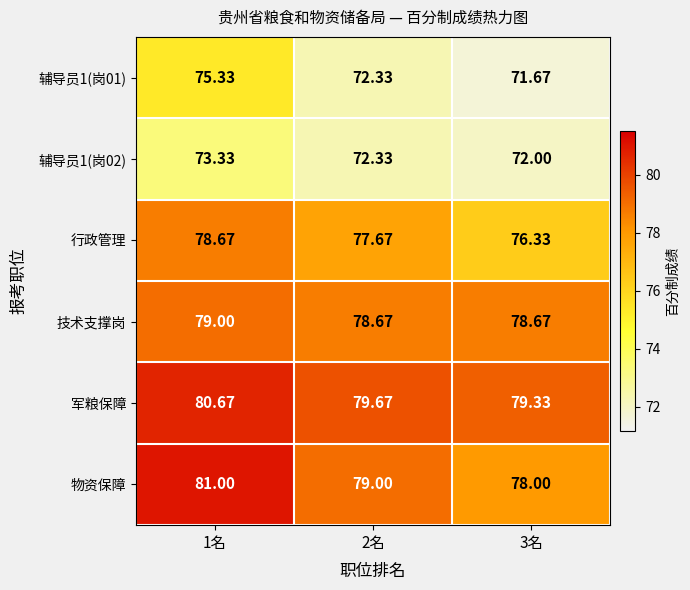

Between 2名 and 3名, which series saw the biggest shift?

行政管理